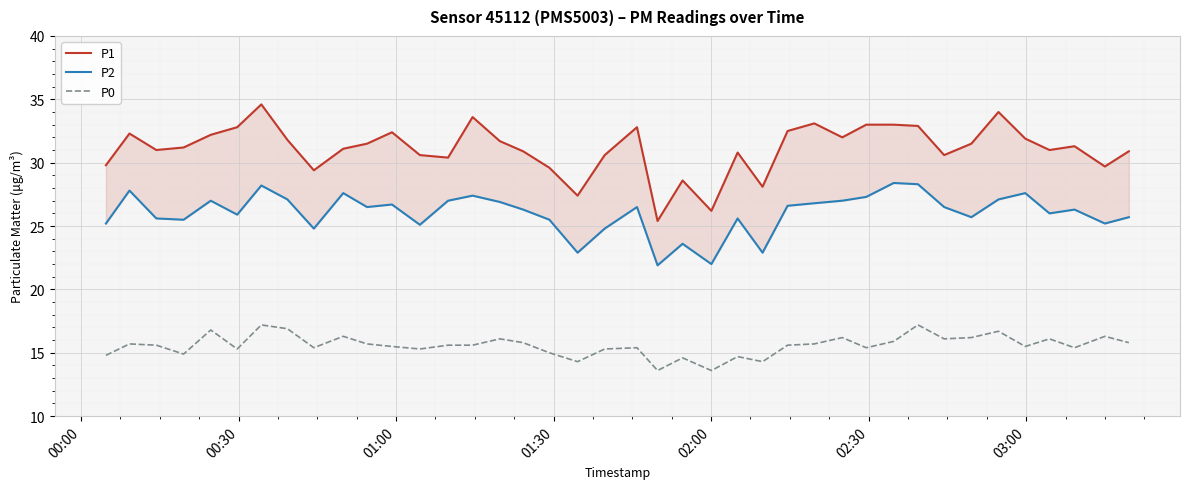

What is the maximum value for P0?

17.2